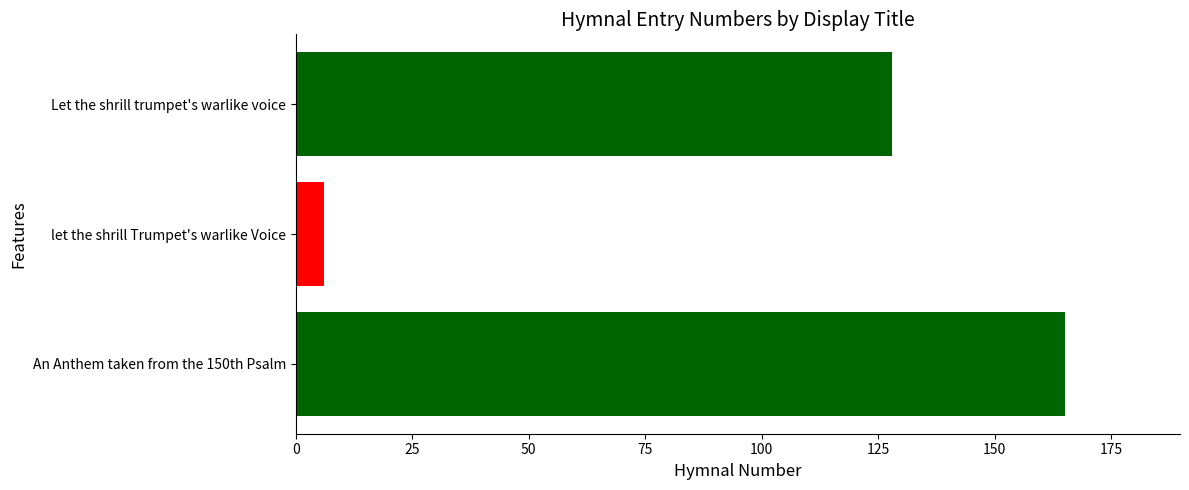

What is the difference between the second highest and minimum values?

122